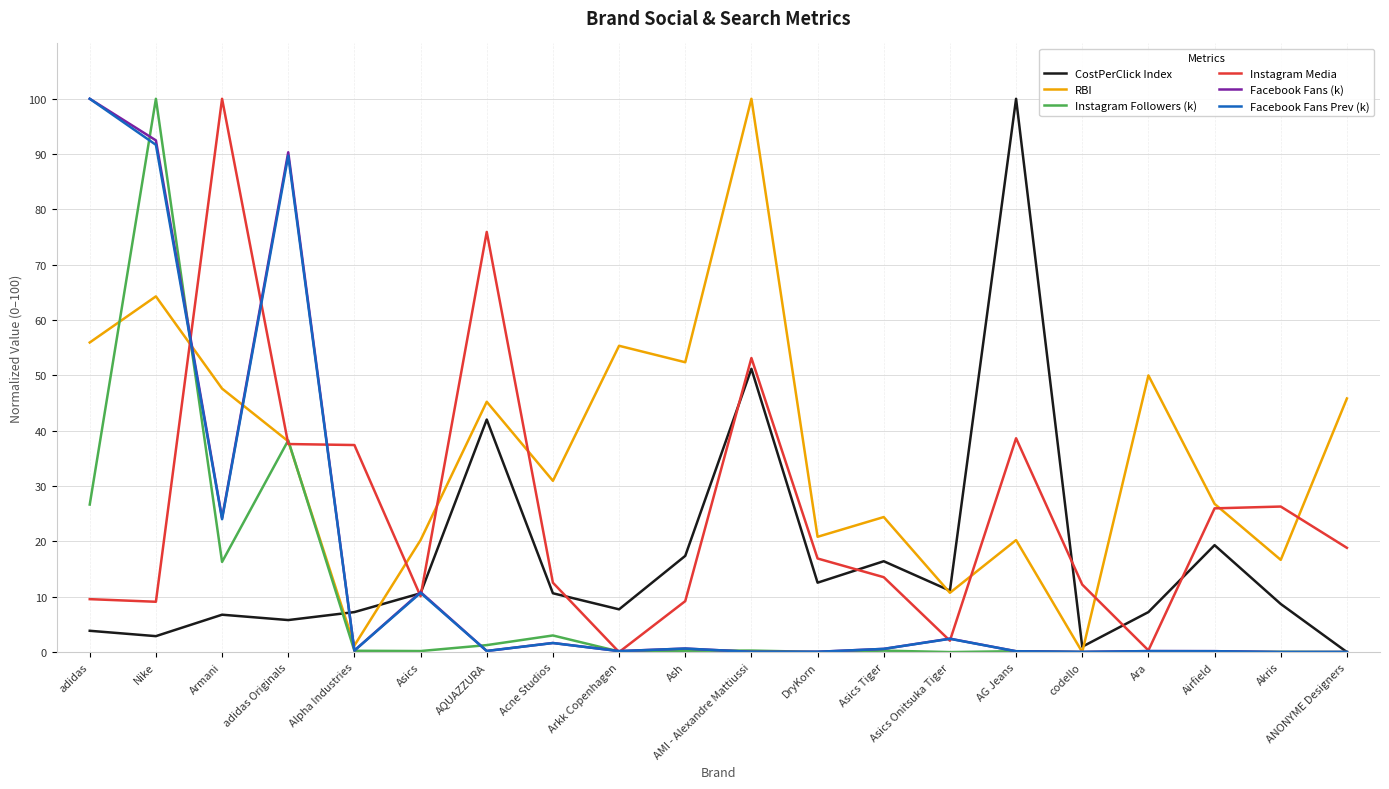

The RBI series shows 20.2 at Asics. True or false?

True